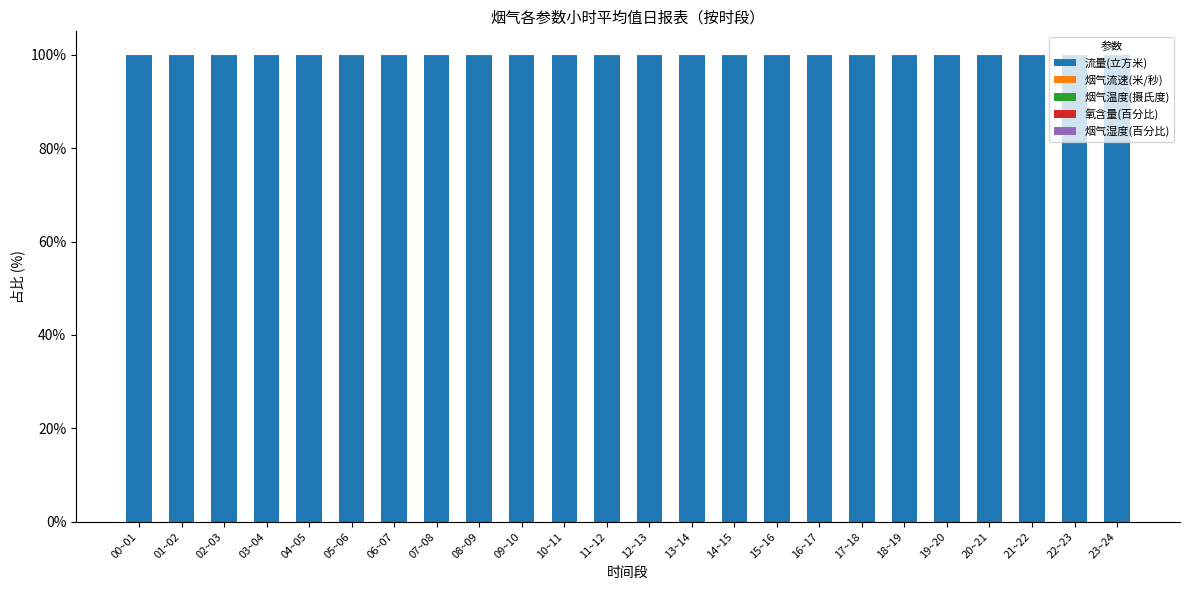

Is it true that 烟气湿度(百分比) equals 0.0 at 21~22?

True